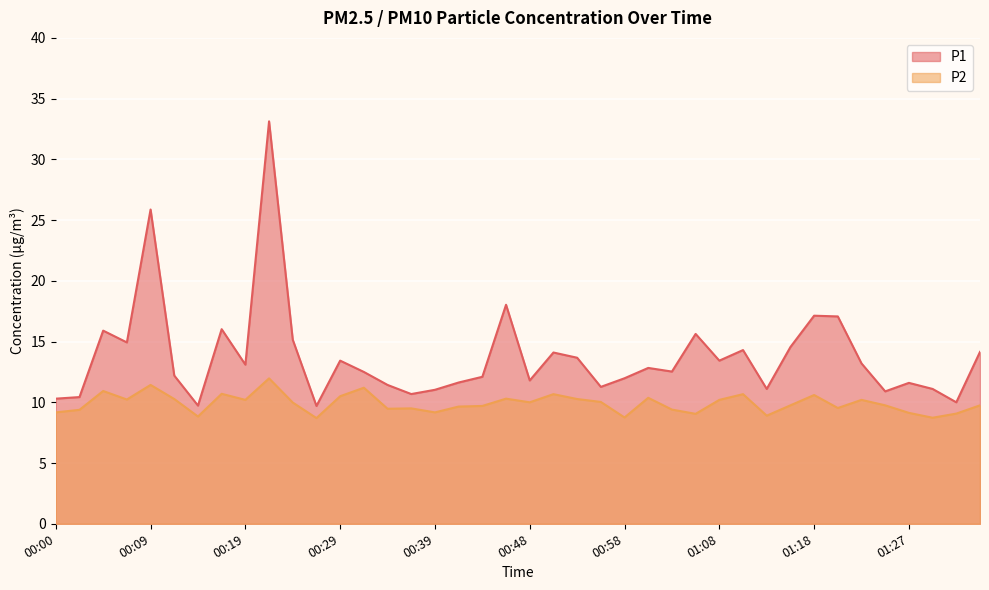

What is the label of the 17th point from the left?

00:39